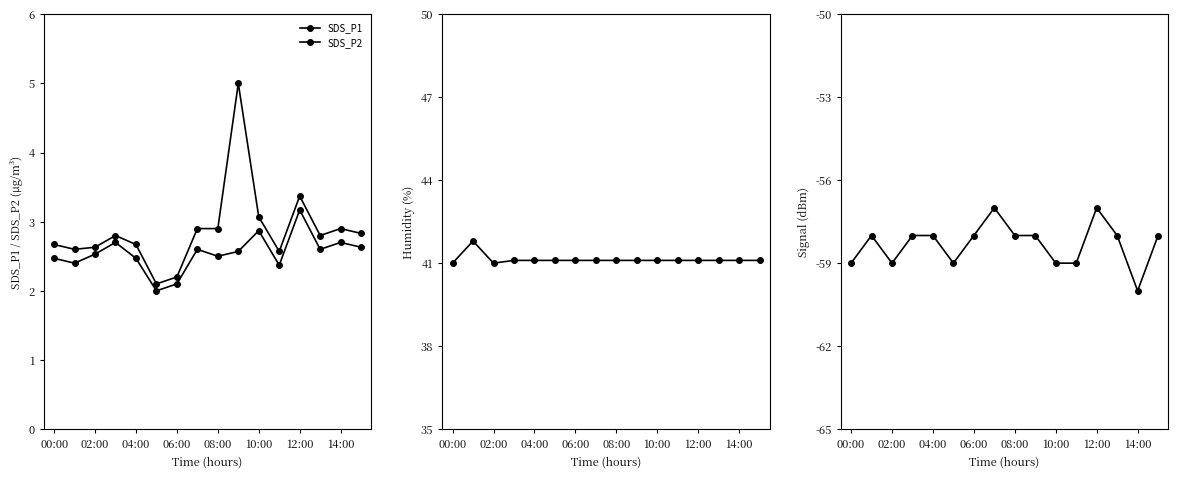

The value of Humidity at 02:00 is 61.4. True or false?

False